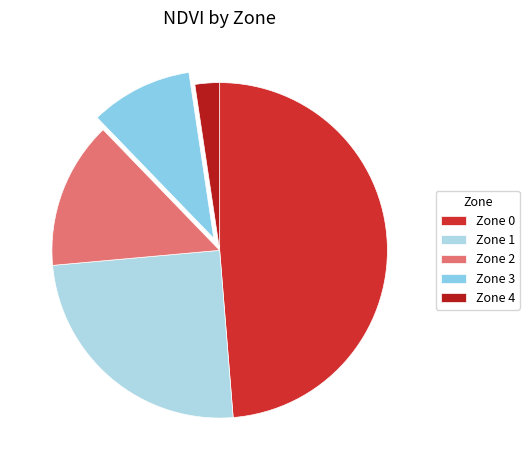

To the nearest percent, what is the difference between the Zone 4 and Zone 1 slice percentages?

22%